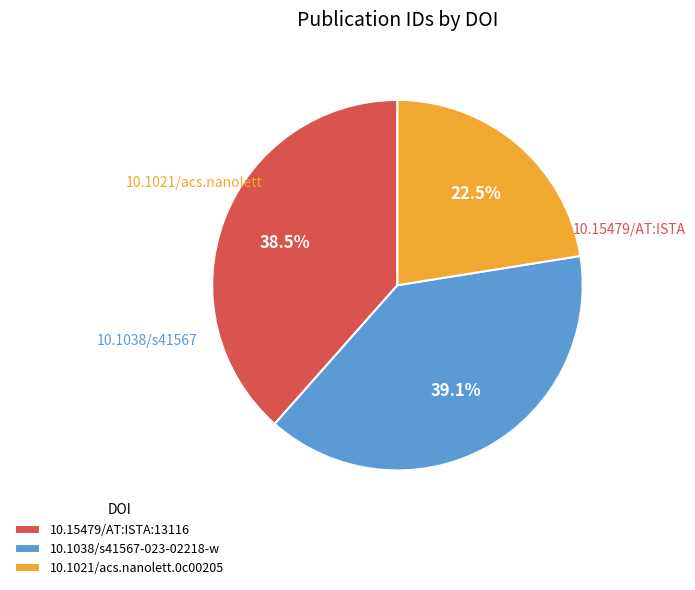

Does 10.15479/AT:ISTA:13116 account for over 50% of the chart?

No